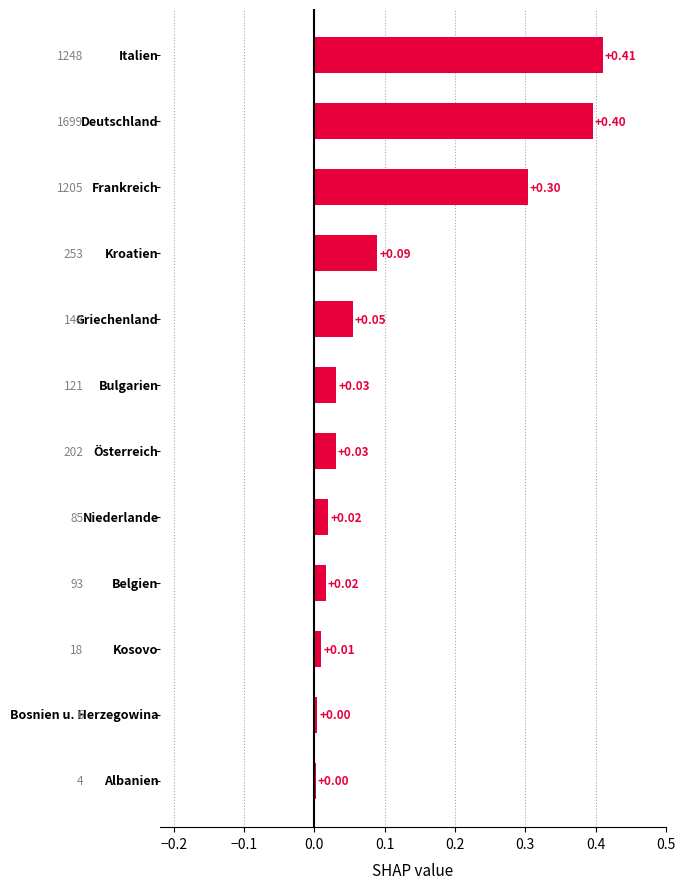

What is the sum of all values?

1.4